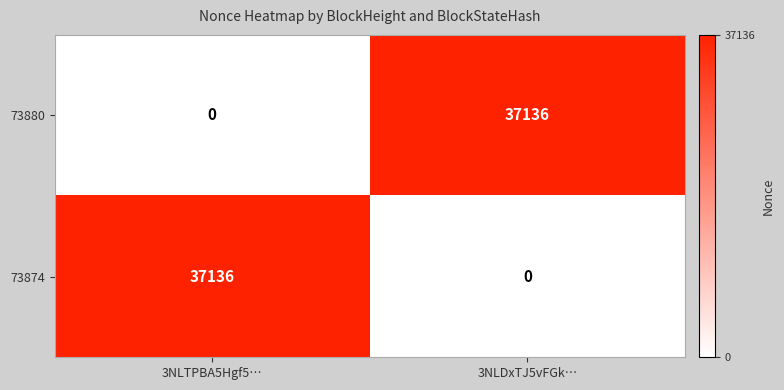

Reading right to left, list all the values displayed in this chart.

73880: 37136	0
73874: 0	37136